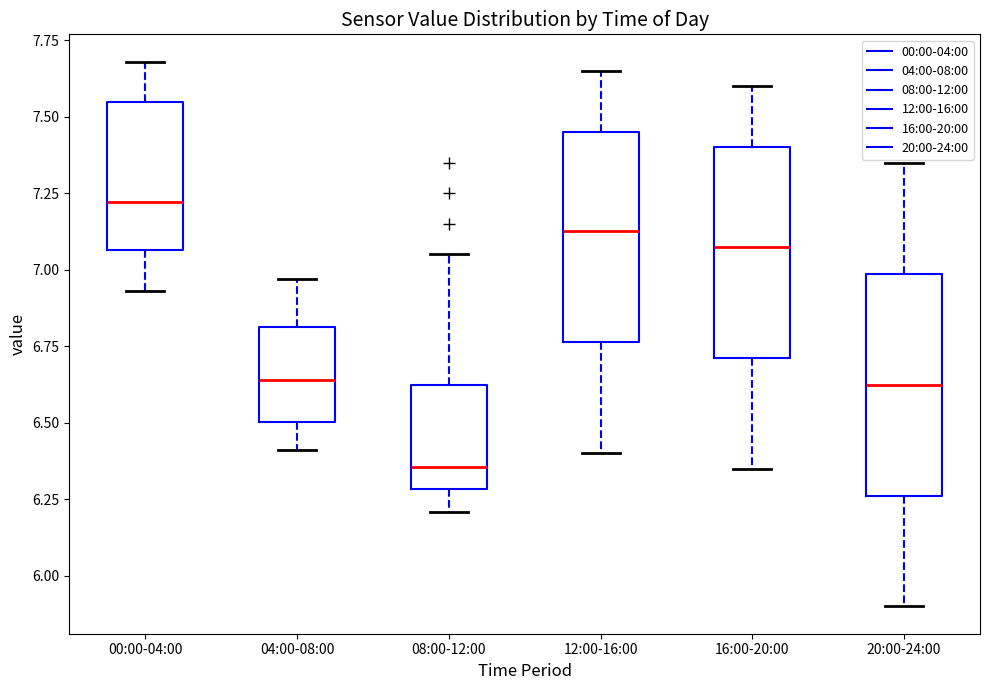

Where does the lower whisker of the box for 16:00-20:00 end on the y-axis? The values are not printed on the chart, so give them approximately, as read against the axis.

6.35